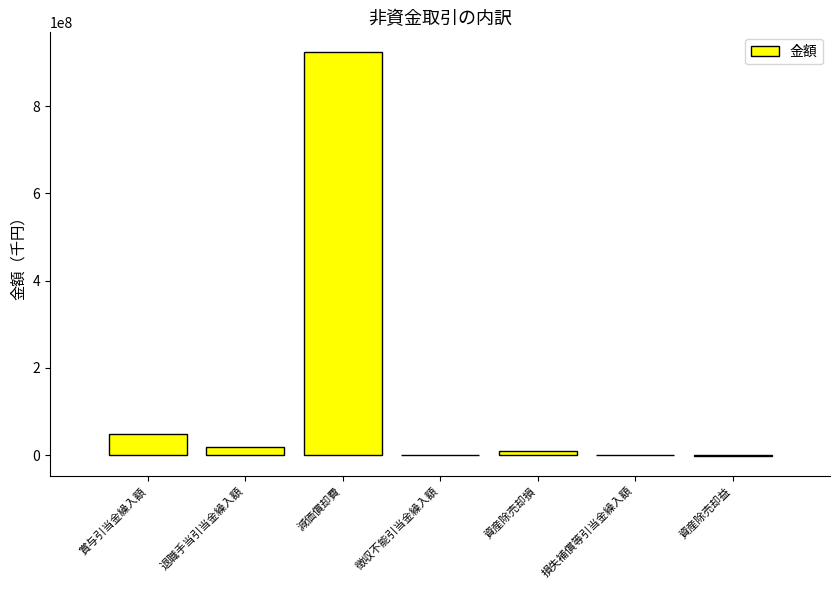

What is the sum of all values?

999661346